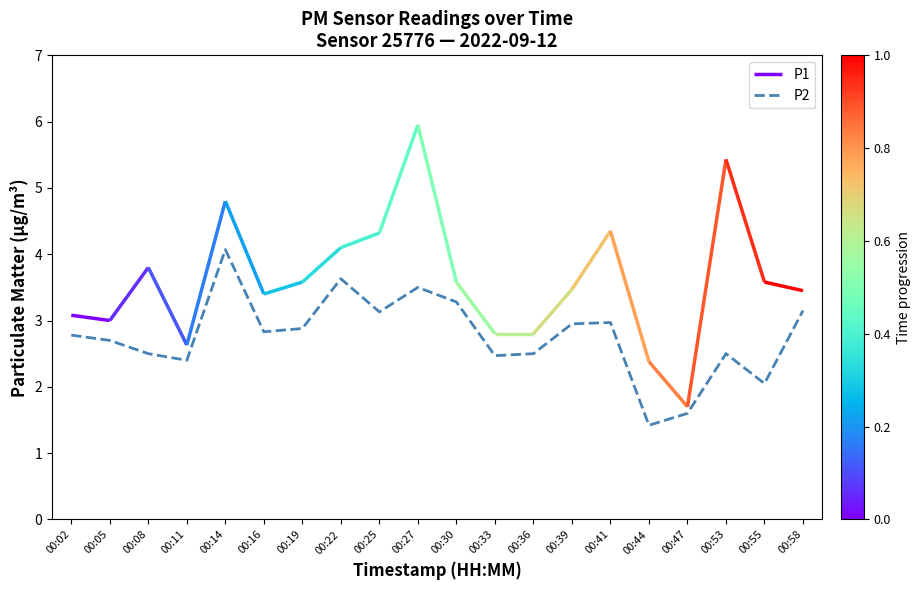

Reading left to right, what are all the values shown in this chart?

00:02=2.8	00:05=2.7	00:08=2.5	00:11=2.4	00:14=4.1	00:16=2.8	00:19=2.9	00:22=3.6	00:25=3.1	00:27=3.5	00:30=3.3	00:33=2.5	00:36=2.5	00:39=3.0	00:41=3.0	00:44=1.4	00:47=1.6	00:53=2.5	00:55=2.0	00:58=3.1